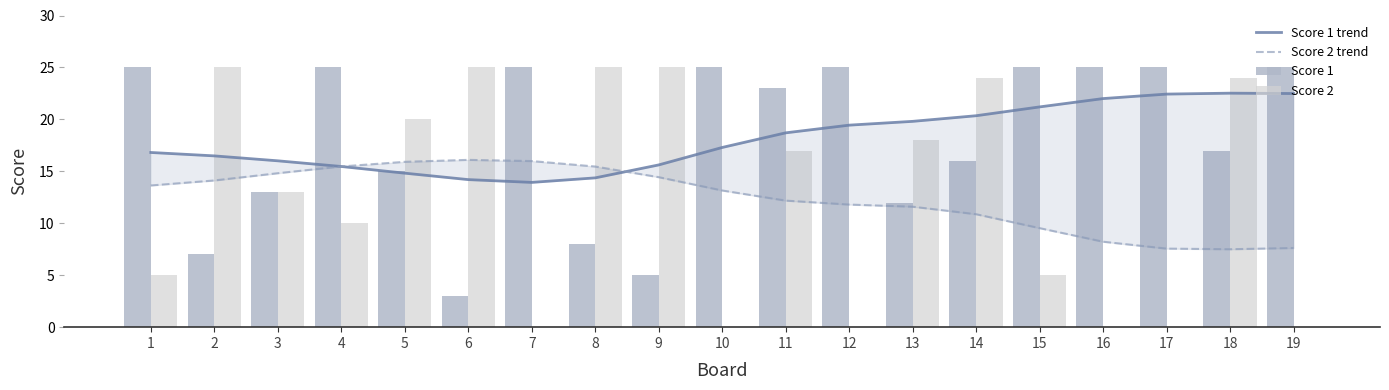

Where is Score 1 trend nearest to the value 18?

10